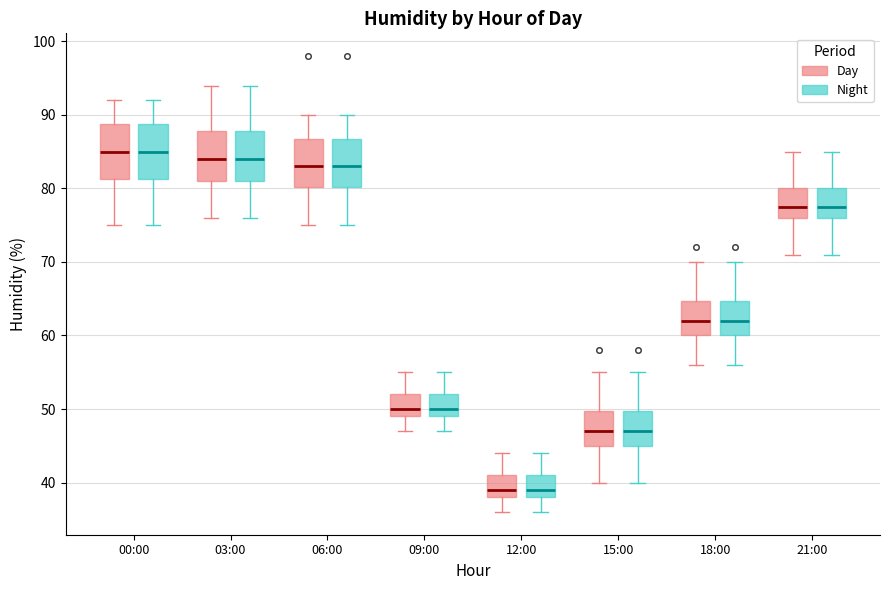

Reading left to right, read every box against the y-axis: the position of its median line, the range the box covers, and the ends of its whiskers. The values are not printed on the chart, so give them approximately, as read against the axis.

00:00 (Day): median 85, box 81 to 89, whiskers 75 to 92
00:00 (Night): median 85, box 81 to 89, whiskers 75 to 92
03:00 (Day): median 84, box 81 to 88, whiskers 76 to 94
03:00 (Night): median 84, box 81 to 88, whiskers 76 to 94
06:00 (Day): median 83, box 80 to 87, whiskers 75 to 90
06:00 (Night): median 83, box 80 to 87, whiskers 75 to 90
09:00 (Day): median 50, box 49 to 52, whiskers 47 to 55
09:00 (Night): median 50, box 49 to 52, whiskers 47 to 55
12:00 (Day): median 39, box 38 to 41, whiskers 36 to 44
12:00 (Night): median 39, box 38 to 41, whiskers 36 to 44
15:00 (Day): median 47, box 45 to 50, whiskers 40 to 55
15:00 (Night): median 47, box 45 to 50, whiskers 40 to 55
18:00 (Day): median 62, box 60 to 65, whiskers 56 to 70
18:00 (Night): median 62, box 60 to 65, whiskers 56 to 70
21:00 (Day): median 78, box 76 to 80, whiskers 71 to 85
21:00 (Night): median 78, box 76 to 80, whiskers 71 to 85